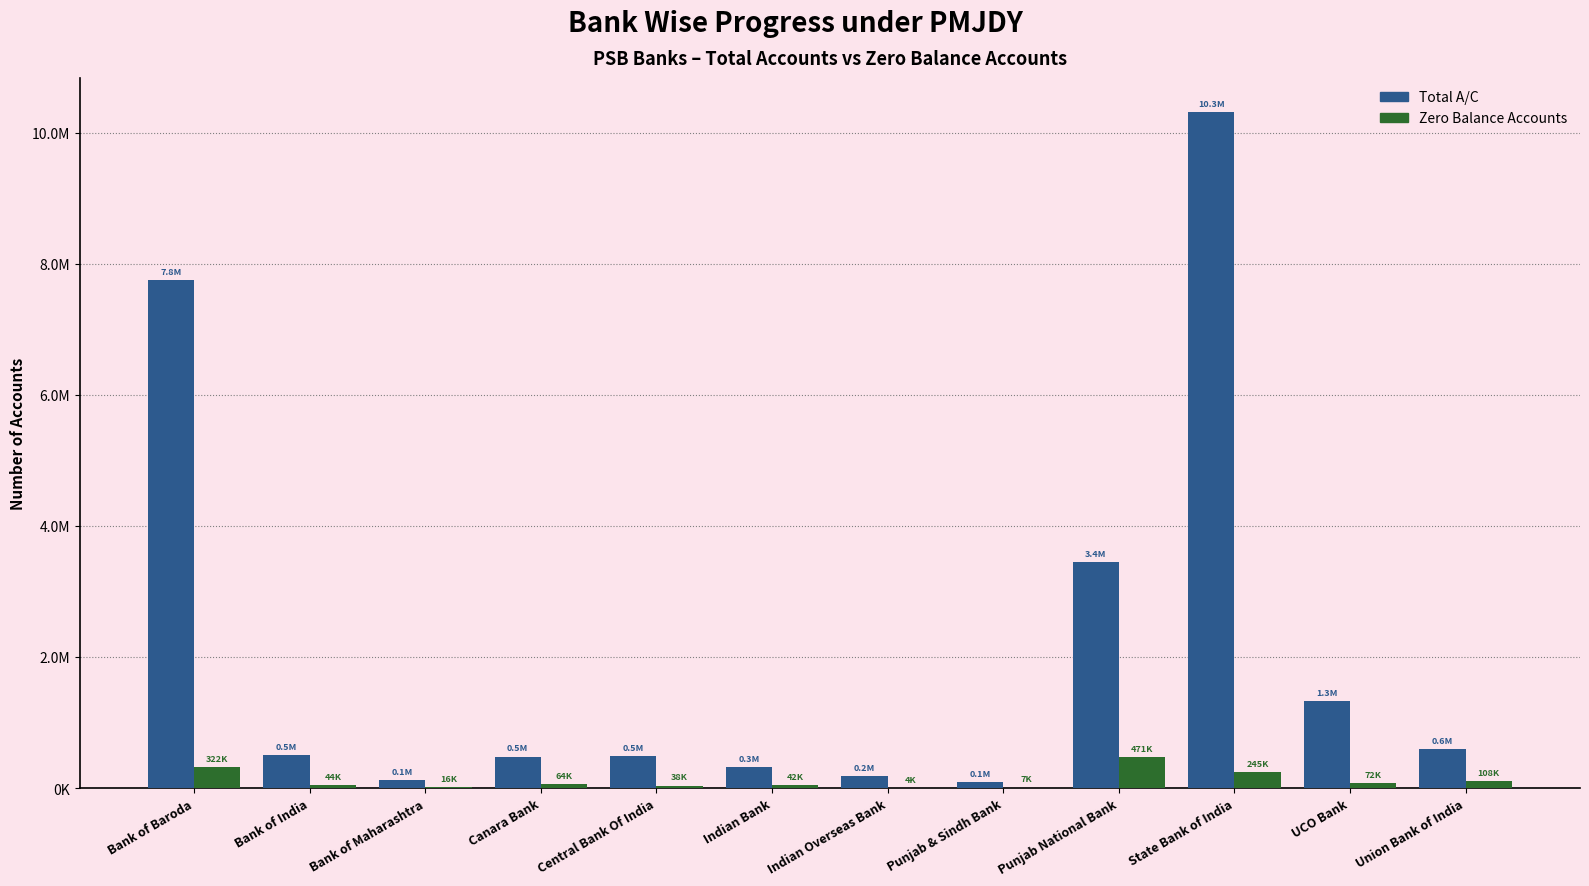

What is the lowest value of the Zero Balance Accounts series?

4025